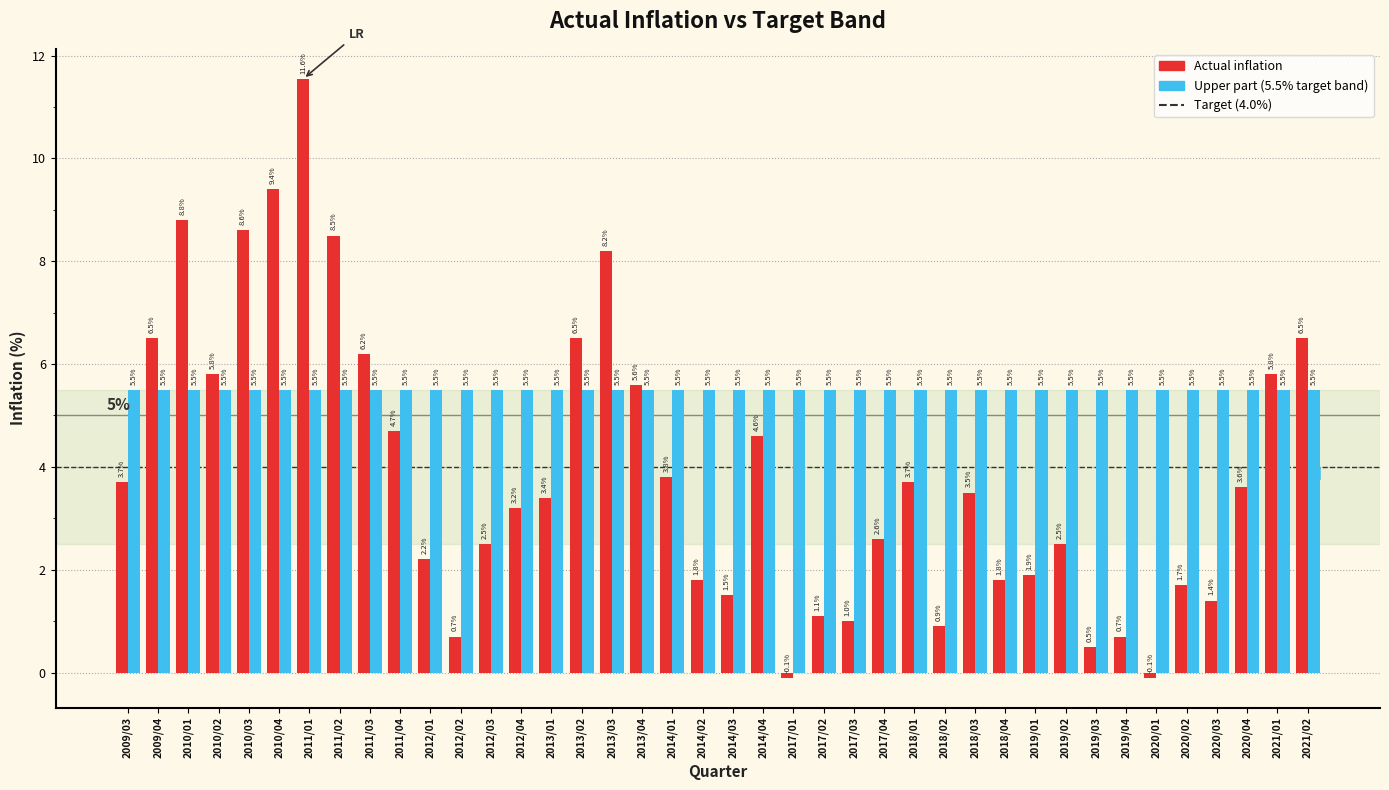

At which category does the chart reach its peak across all series?

2011/01